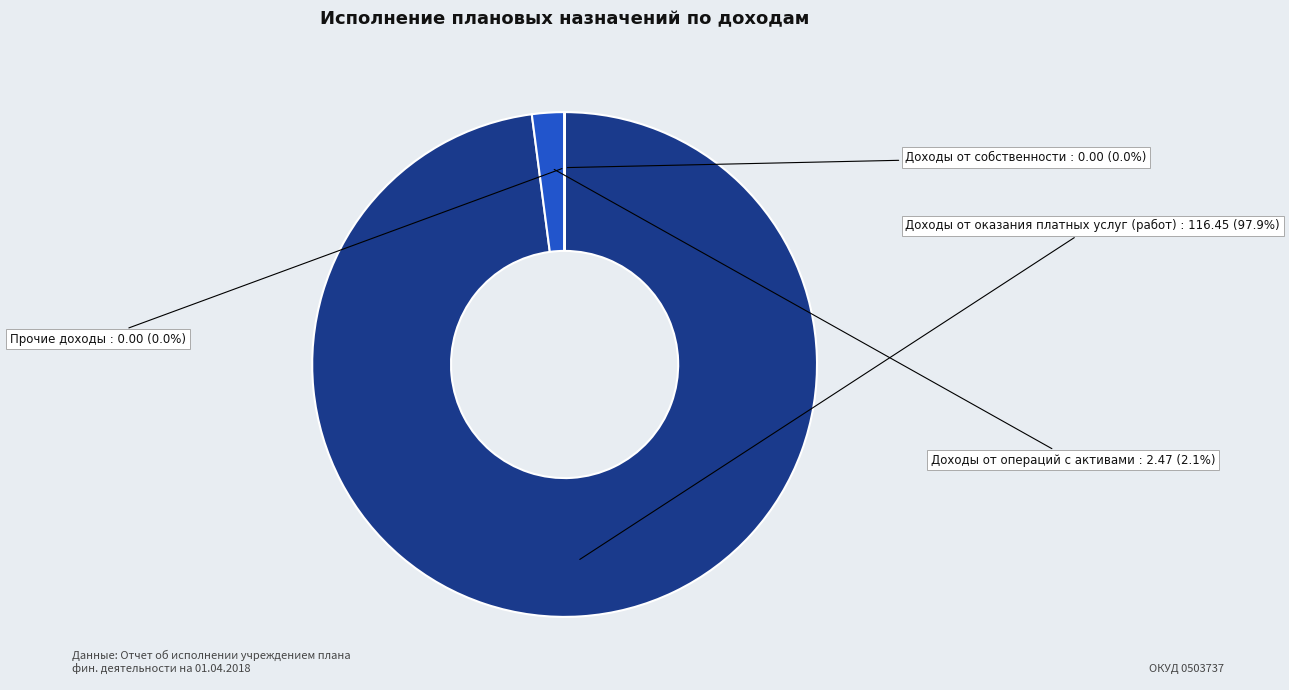

What is the largest slice in the pie chart?

Доходы от оказания платных услуг (работ)